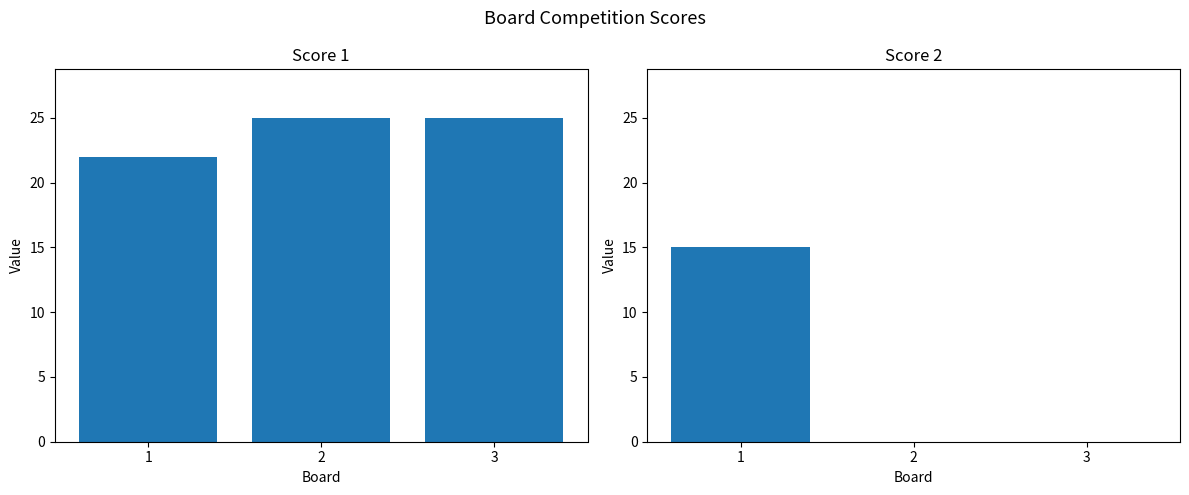

List the labels in order of Score 2 value, smallest first.

2, 3, 1